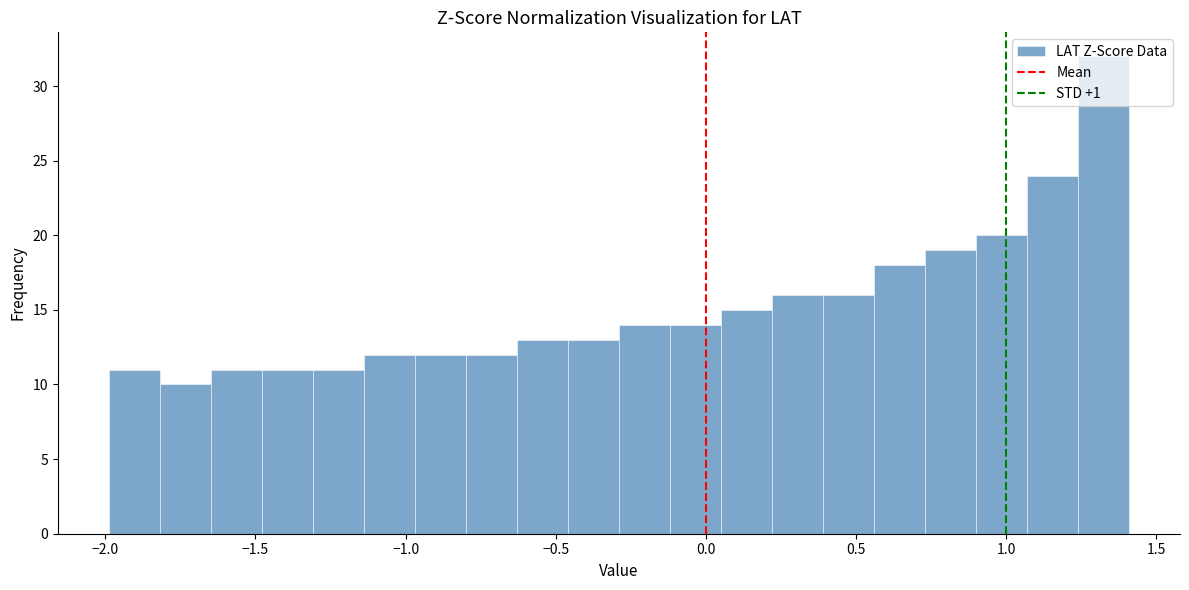

Around what value on the x-axis is the tallest bar? Give the approximate position of its centre, as read against the axis.

1.30